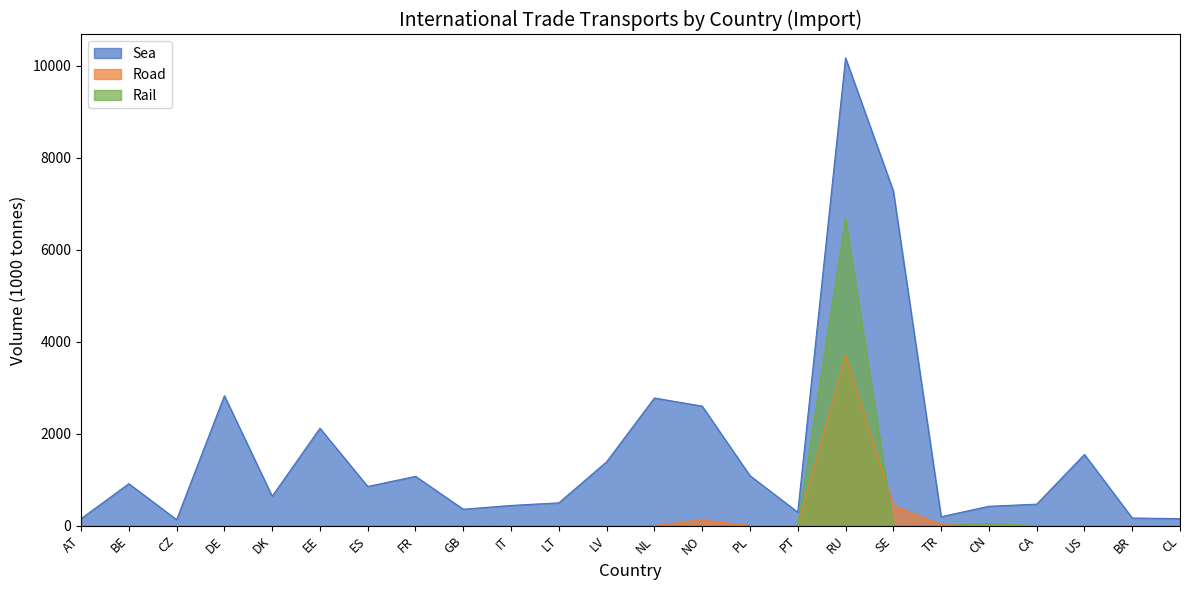

What is the sum of the Sea values at US and CN?

1969